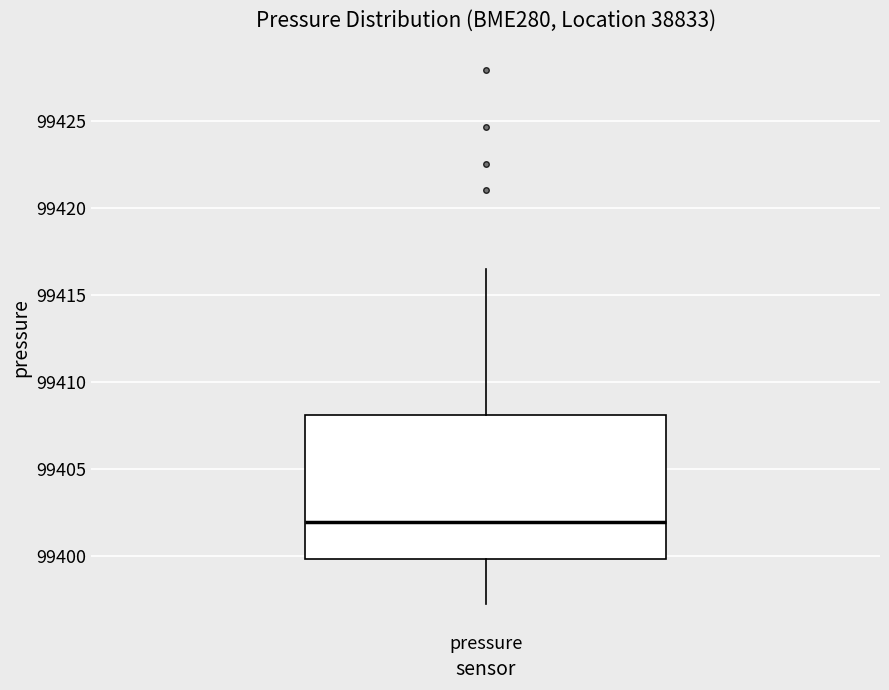

Transcribe this box plot: give where the median line is, the range the box spans, and where the two whiskers end, as read against the y-axis. The values are not printed on the chart, so give them approximately, as read against the axis.

median 99402.0, box 99400.0 to 99408.0, whiskers 99397.5 to 99416.5